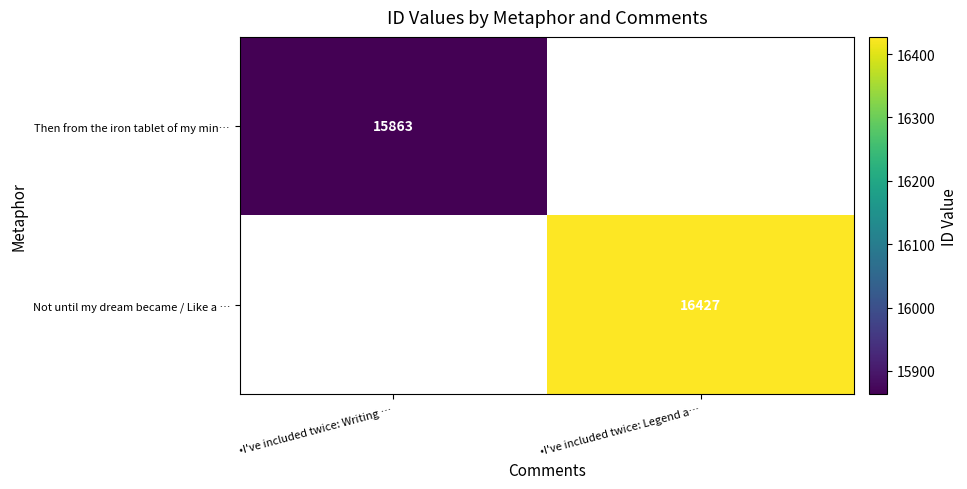

What is the greatest value displayed?

16427.0